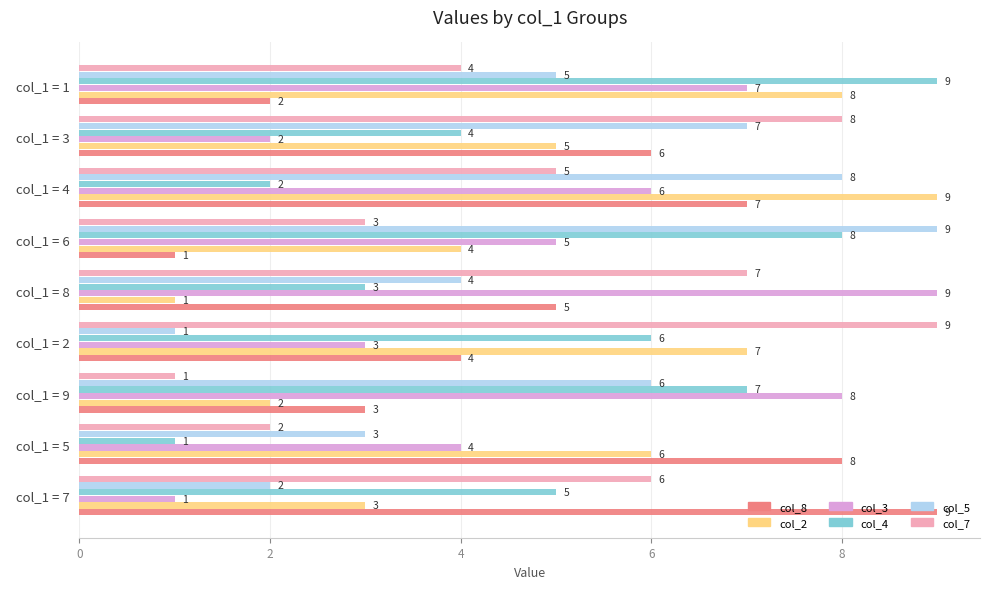

What is the difference between the highest and lowest values at   col_1 = 3?

6